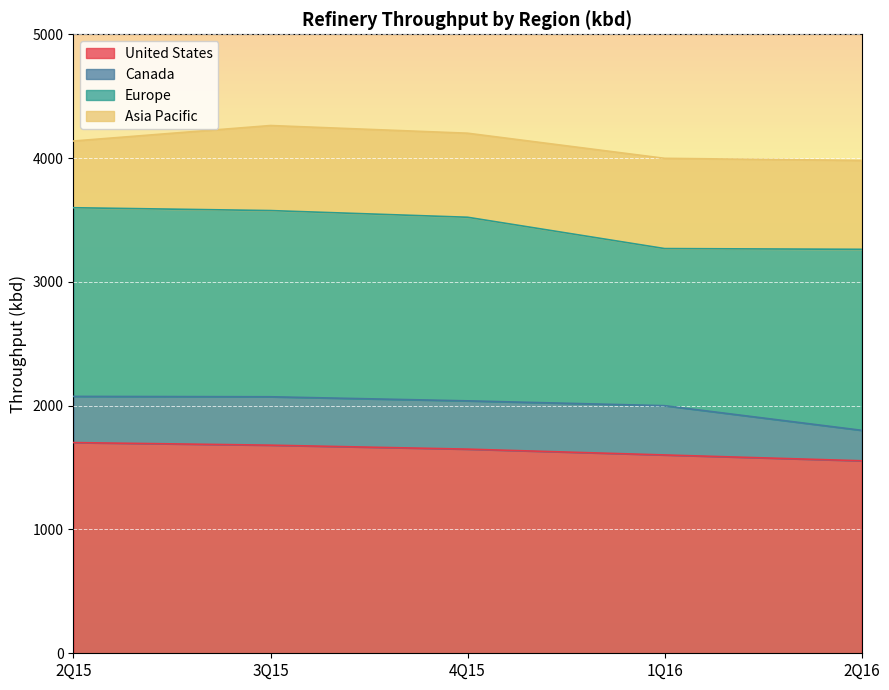

How many United States values are between 1602 and 1681?

3